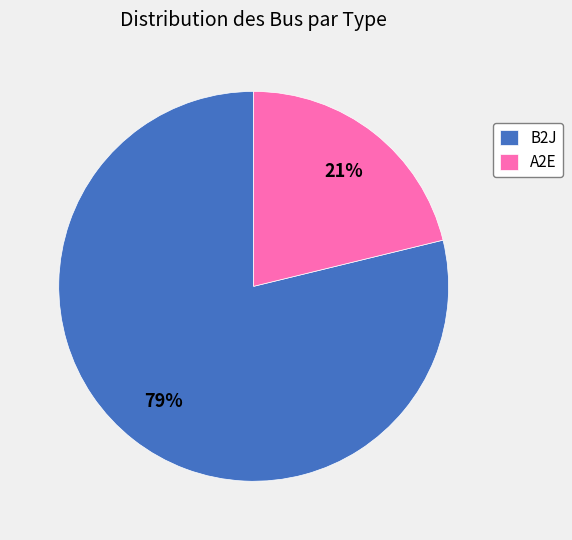

How many segments does this pie chart have?

2